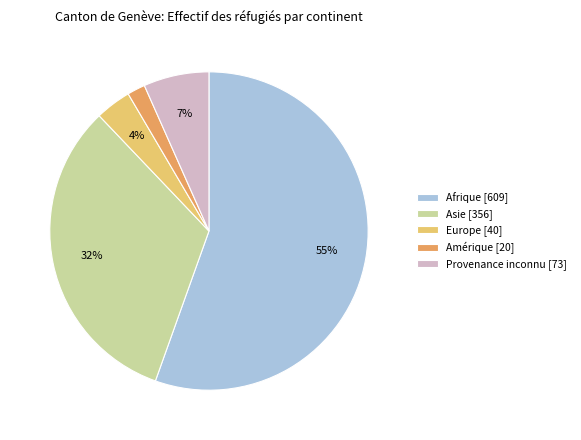

Which slice is the largest?

Afrique